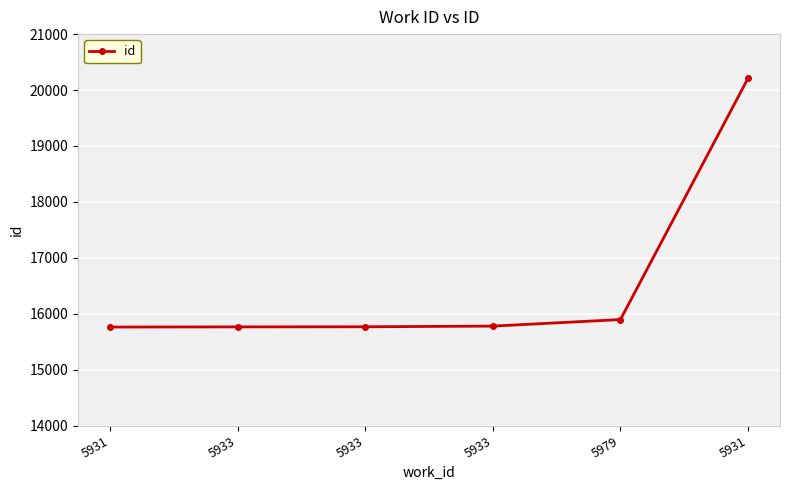

How many series are shown in this chart?

1